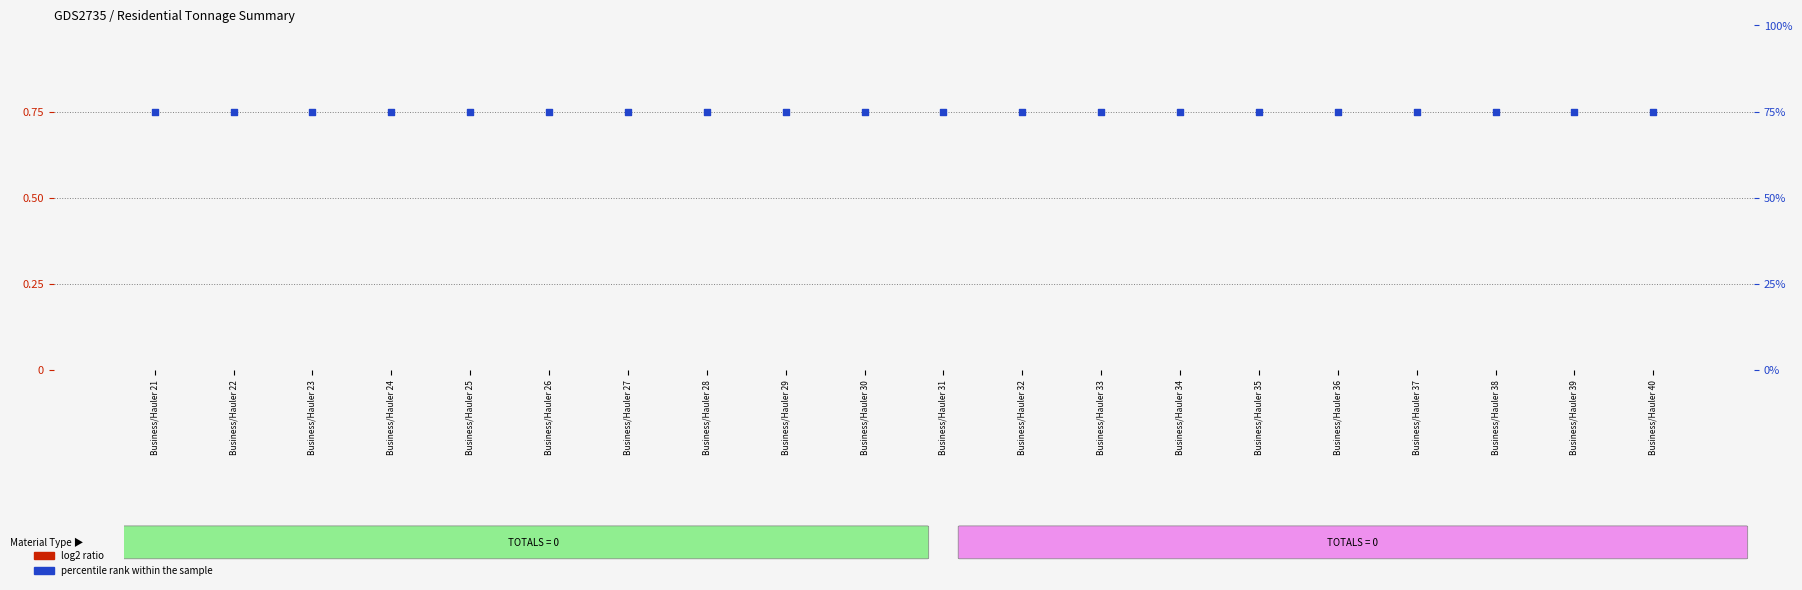

At which category is the sum across all series the highest?

Business/Hauler 21